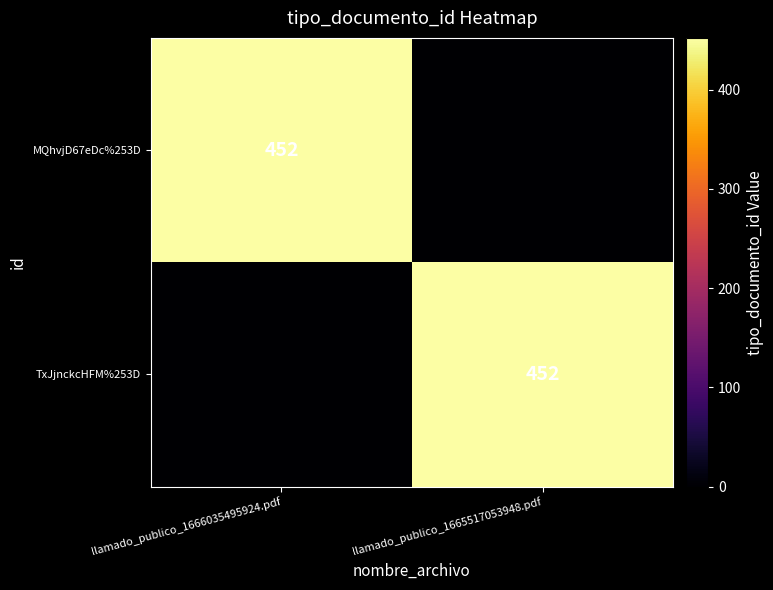

The TxJjnckcHFM%253D series shows 452 at llamado_publico_1665517053948.pdf. True or false?

True